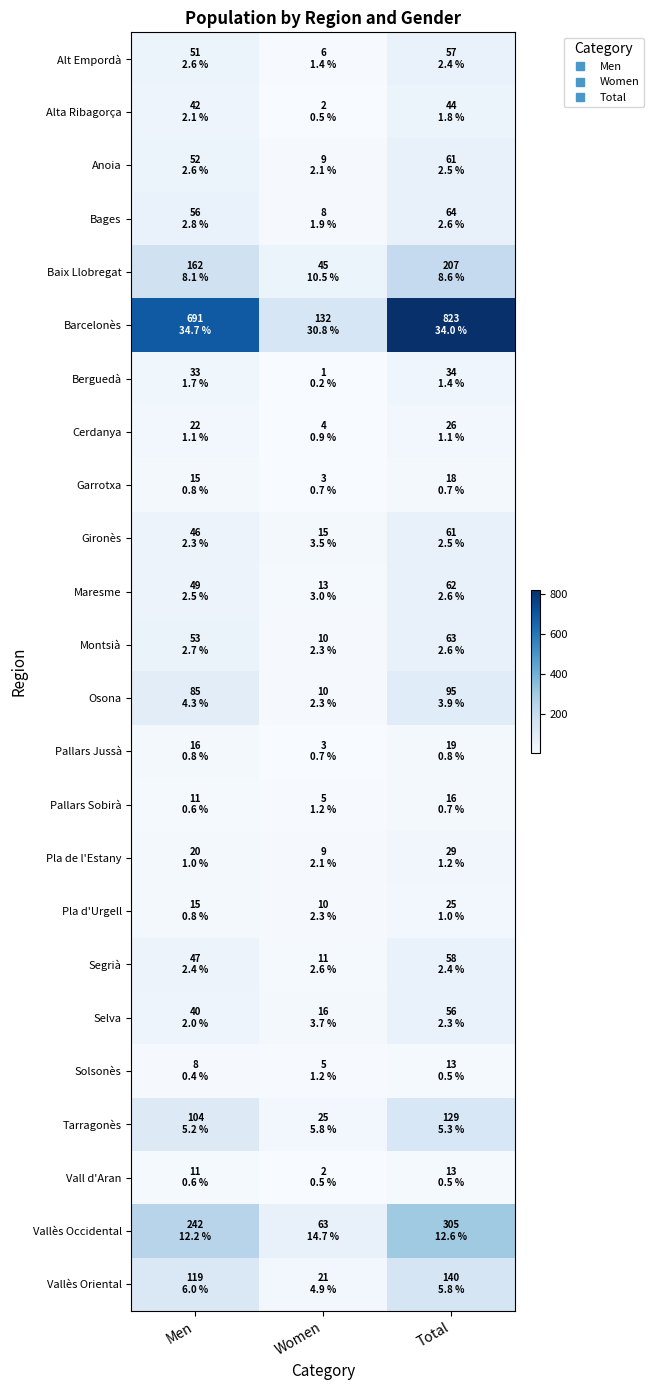

At which category is the sum across all series the highest?

Total